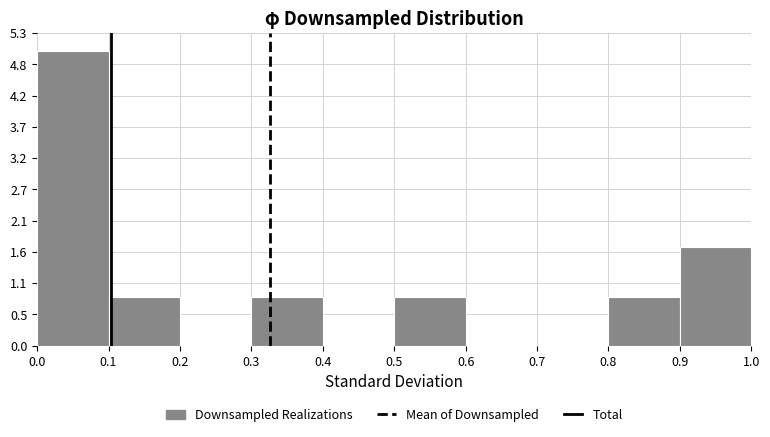

Reading left to right, transcribe this chart: for each bar, give the range it covers on the x-axis and its height. Neither the bar edges nor the heights are printed on the chart, so give them approximately, as read against the axes.

0.0 to 0.1: 5.0
0.1 to 0.2: 0.8
0.2 to 0.3: 0
0.3 to 0.4: 0.8
0.4 to 0.5: 0
0.5 to 0.6: 0.8
0.6 to 0.7: 0
0.7 to 0.8: 0
0.8 to 0.9: 0.8
0.9 to 1.0: 1.7